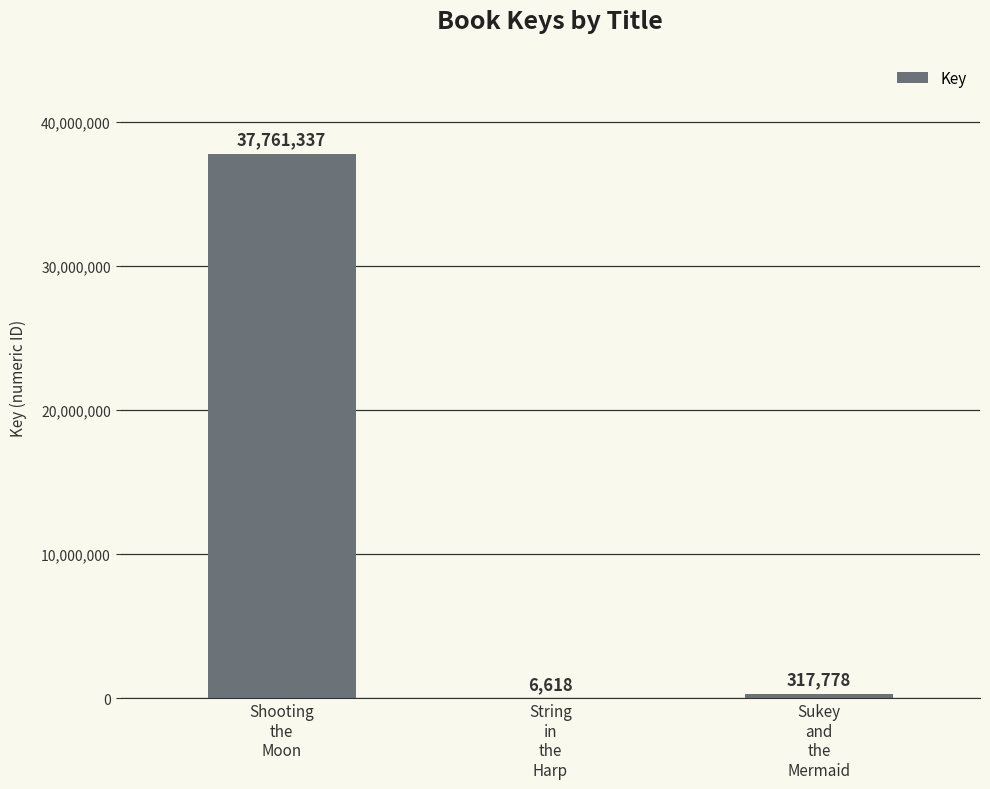

Reading left to right, what are all the values shown in this chart?

37761337	6618	317778